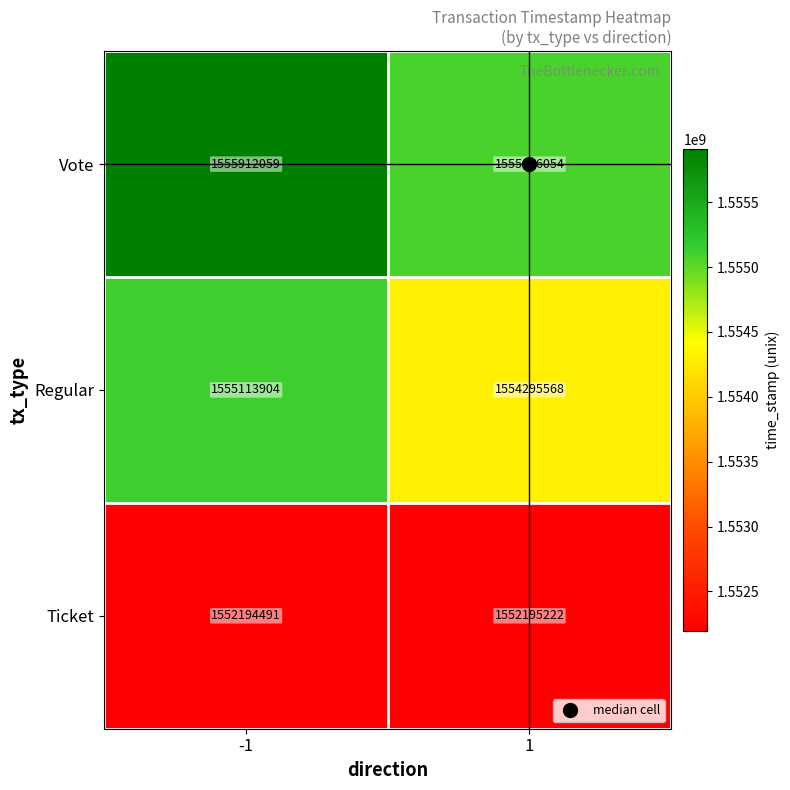

Count the number of data series in this chart.

3